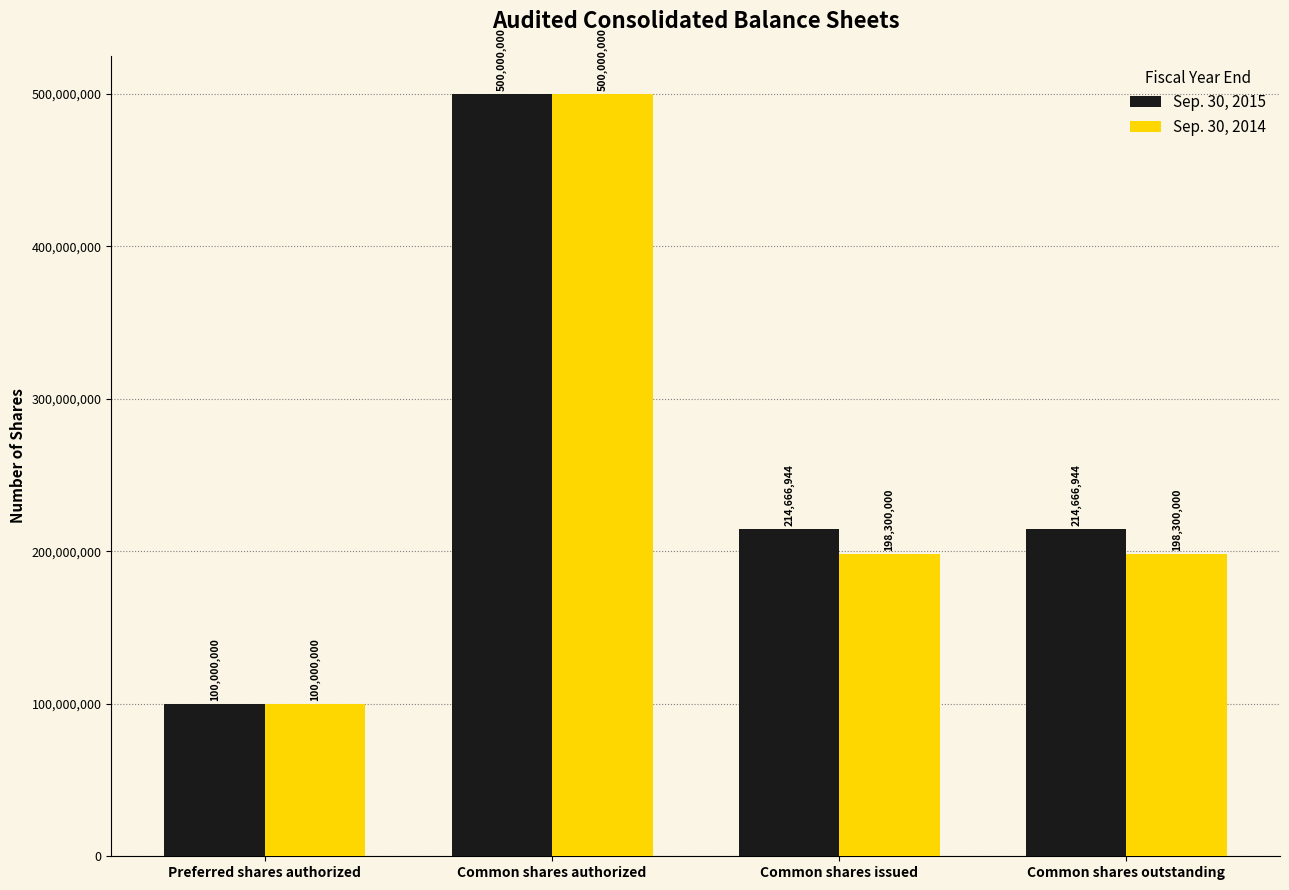

Count the Sep. 30, 2014 values in the range 198300000 to 500000000.

3